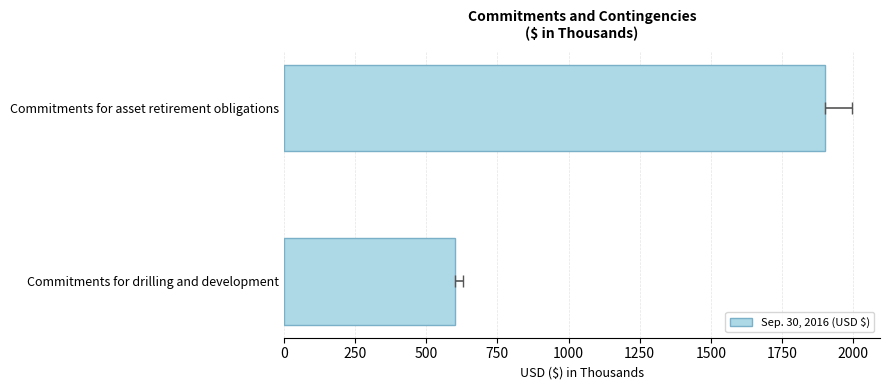

What is the approximate value at Commitments for asset retirement obligations?

1900